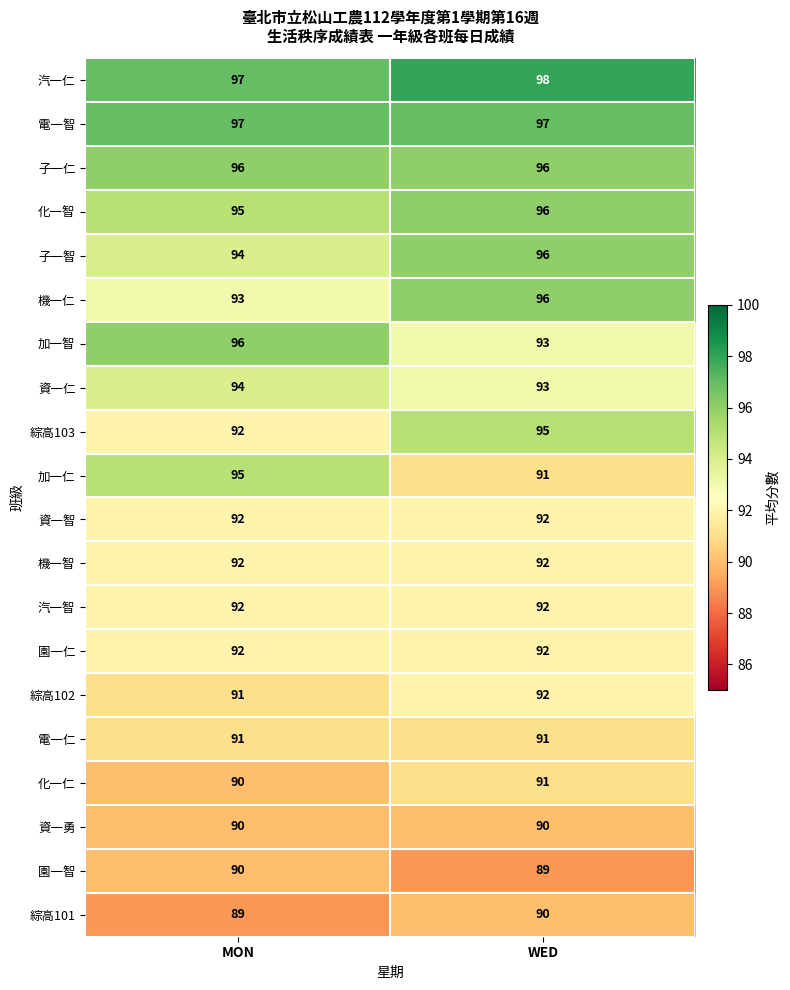

Which series has the widest spread of values?

加一仁